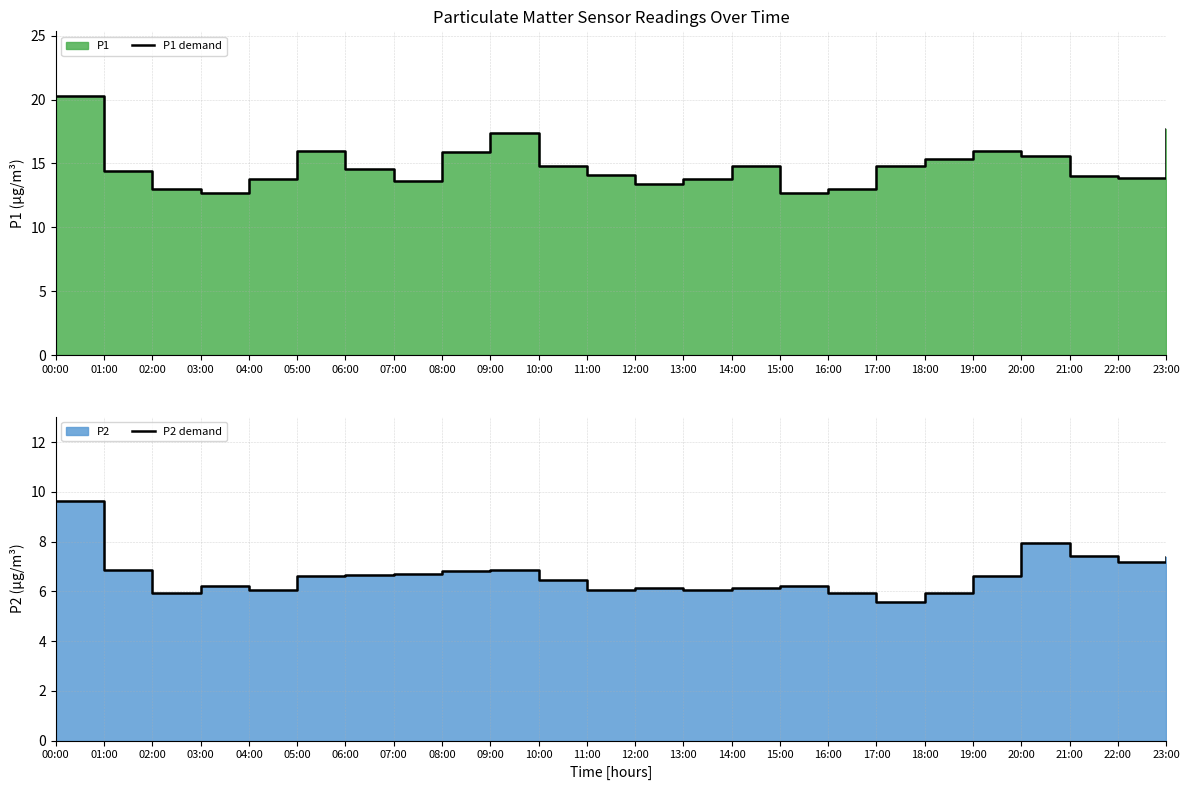

List the labels in order of P1 demand value, largest first.

00:00, 23:00, 09:00, 05:00, 19:00, 08:00, 20:00, 18:00, 17:00, 14:00, 10:00, 06:00, 01:00, 11:00, 21:00, 22:00, 04:00, 13:00, 07:00, 12:00, 02:00, 16:00, 03:00, 15:00